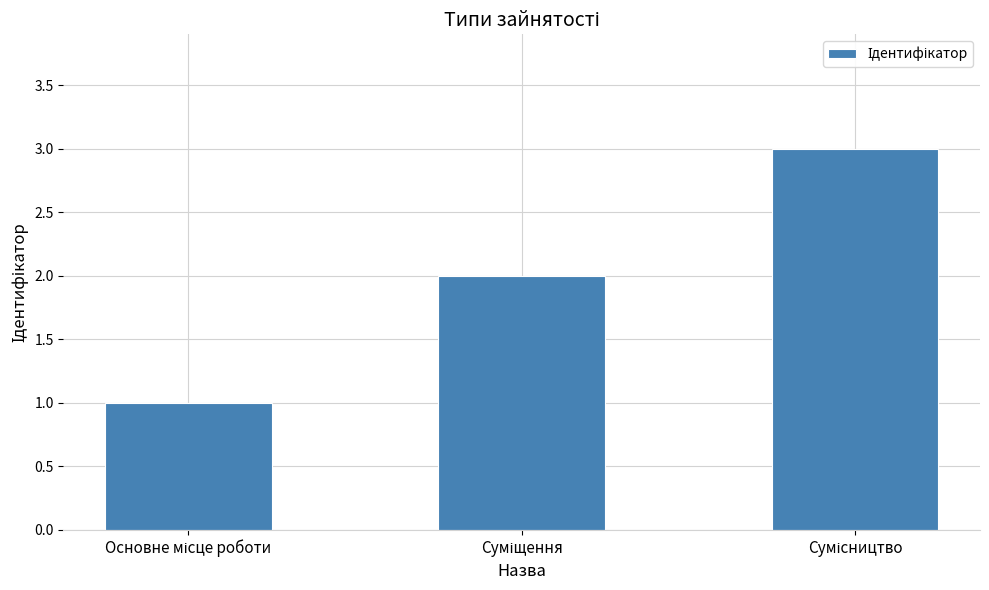

What is the greatest value displayed?

3